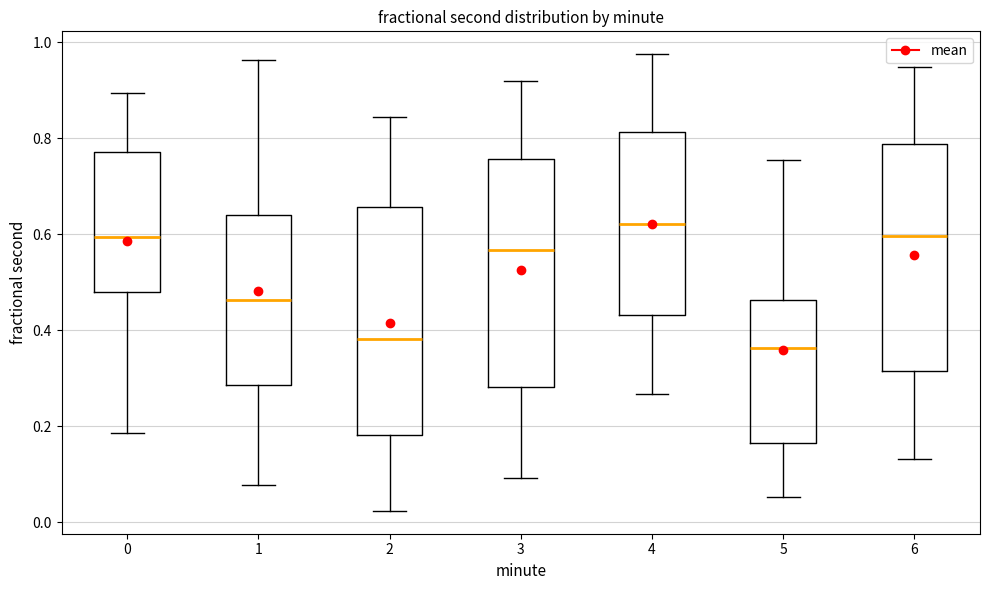

Reading left to right, read every box against the y-axis: the position of its median line, the range the box covers, and the ends of its whiskers. The values are not printed on the chart, so give them approximately, as read against the axis.

0: median 0.60, box 0.48 to 0.78, whiskers 0.18 to 0.90
1: median 0.46, box 0.28 to 0.64, whiskers 0.08 to 0.96
2: median 0.38, box 0.18 to 0.66, whiskers 0.02 to 0.84
3: median 0.56, box 0.28 to 0.76, whiskers 0.10 to 0.92
4: median 0.62, box 0.44 to 0.82, whiskers 0.26 to 0.98
5: median 0.36, box 0.16 to 0.46, whiskers 0.06 to 0.76
6: median 0.60, box 0.32 to 0.78, whiskers 0.14 to 0.94